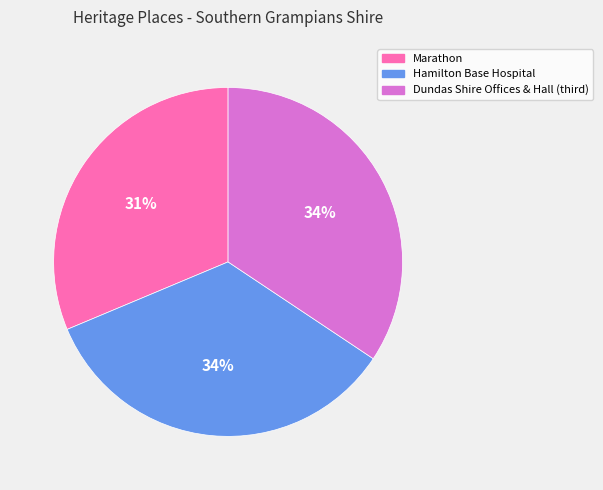

To the nearest percent, what is the average slice percentage?

33%